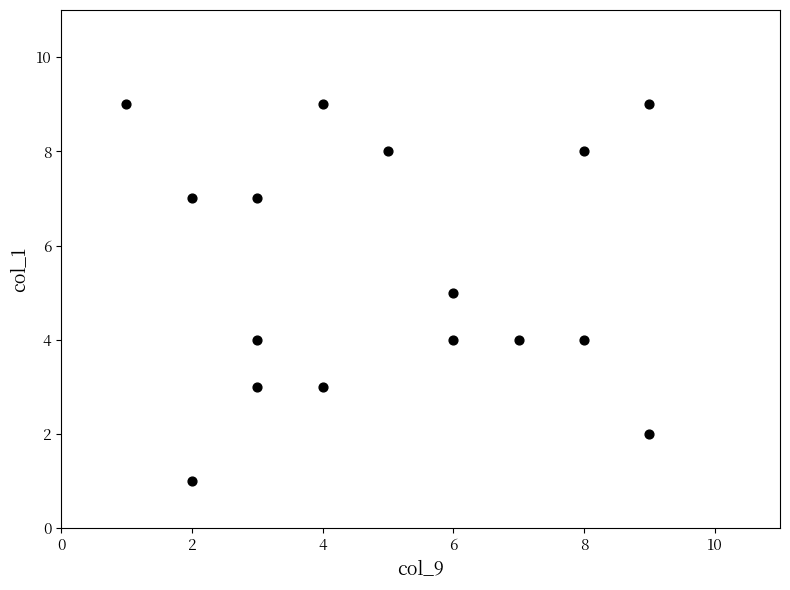

What is the range of X values (max minus min)?

8